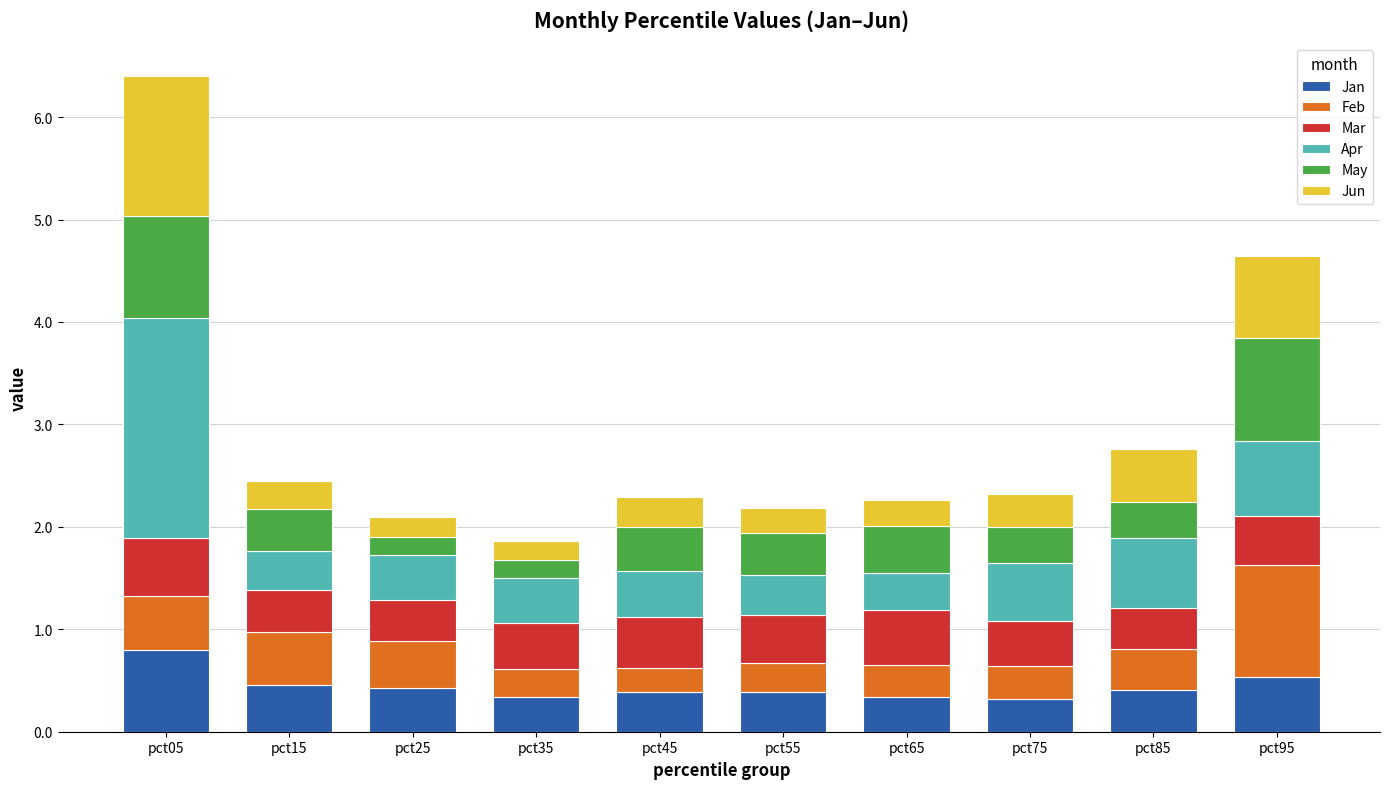

At which category is the sum across all series the highest?

pct05